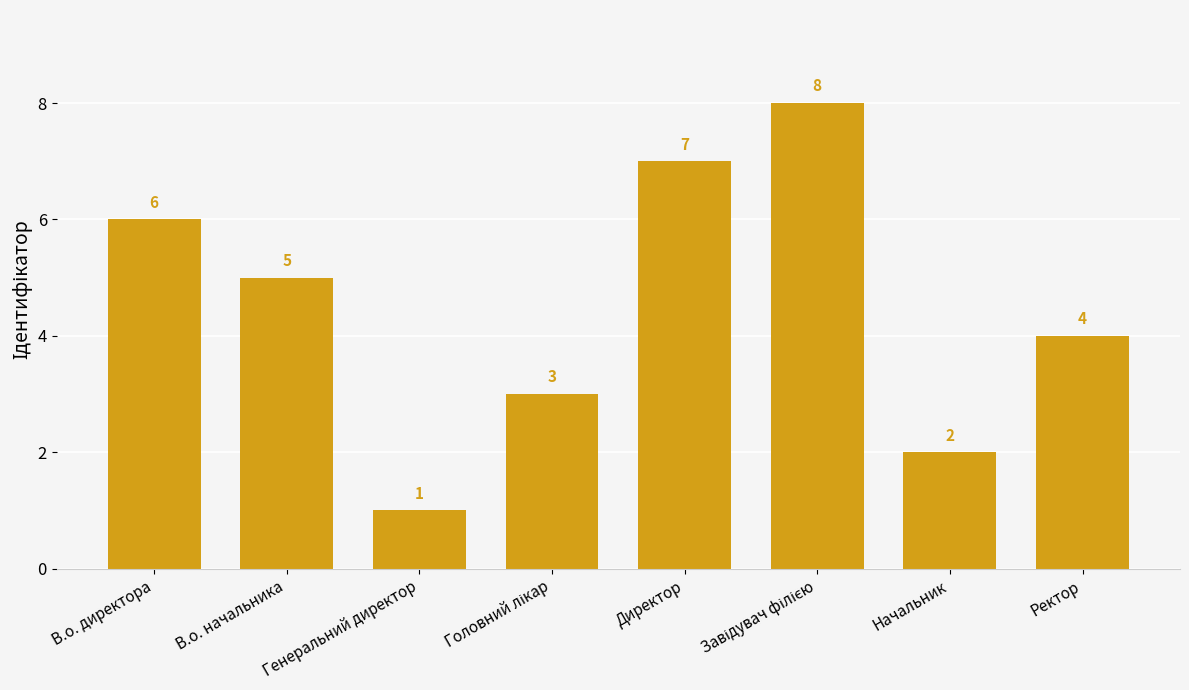

What is the sum of all values?

36